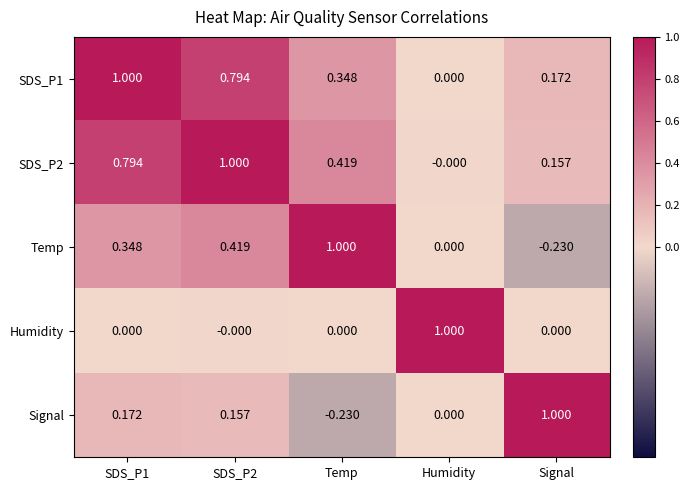

Which category has the highest value in the Humidity series?

Humidity